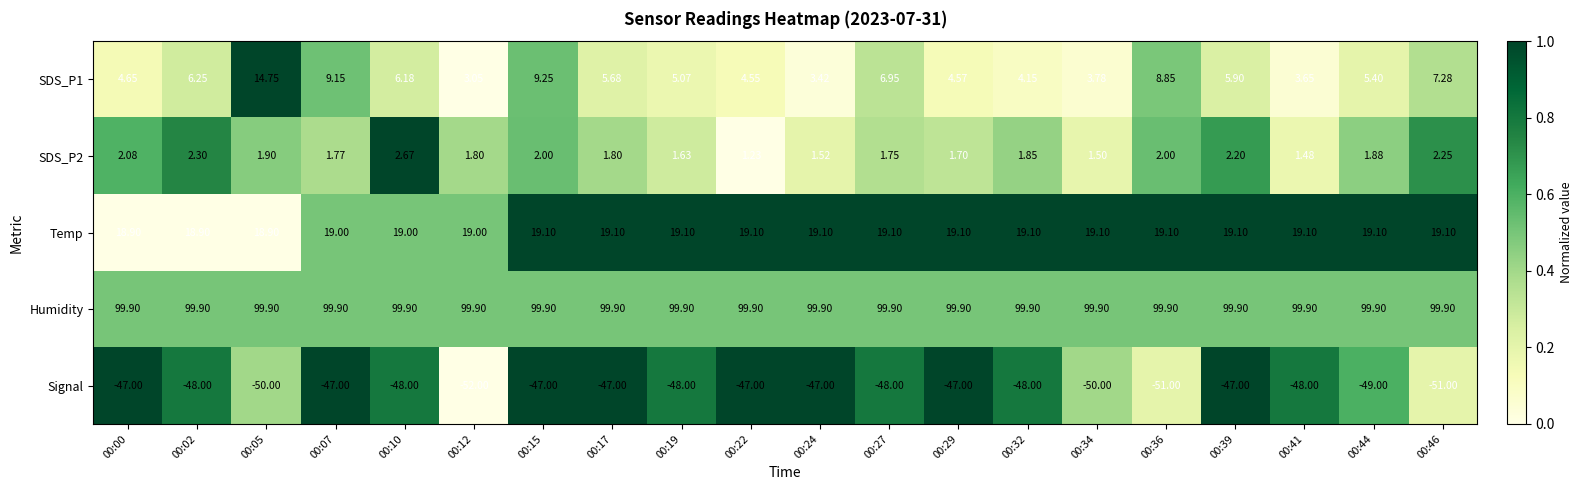

Is the value of Temp at 00:29 greater than the value of SDS_P1 at 00:12?

Yes